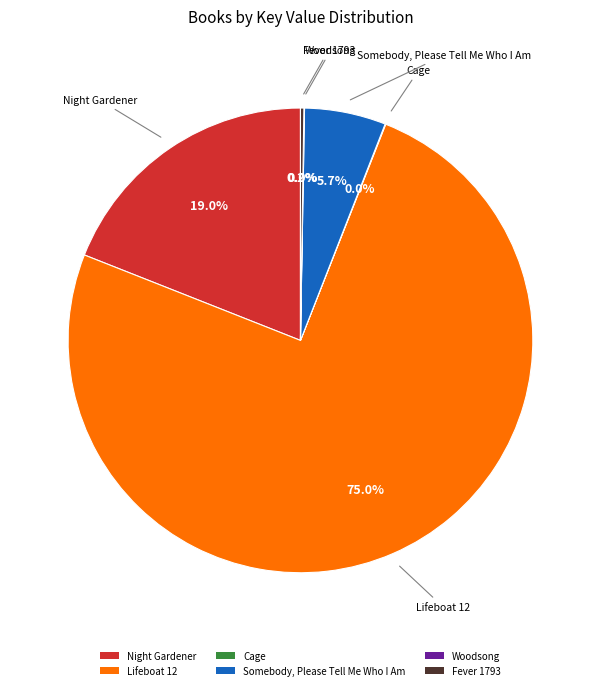

Which has a higher value, Night Gardener or Lifeboat 12?

Lifeboat 12